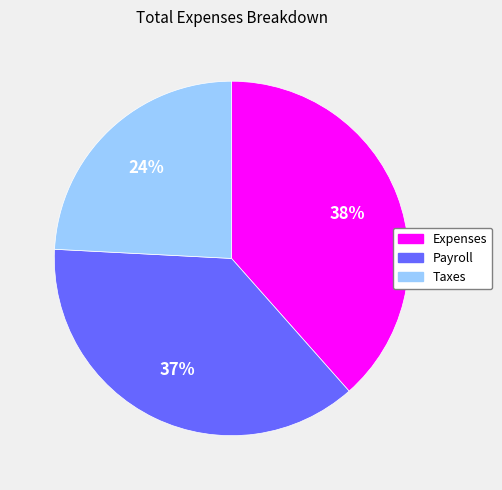

How many segments does this pie chart have?

3